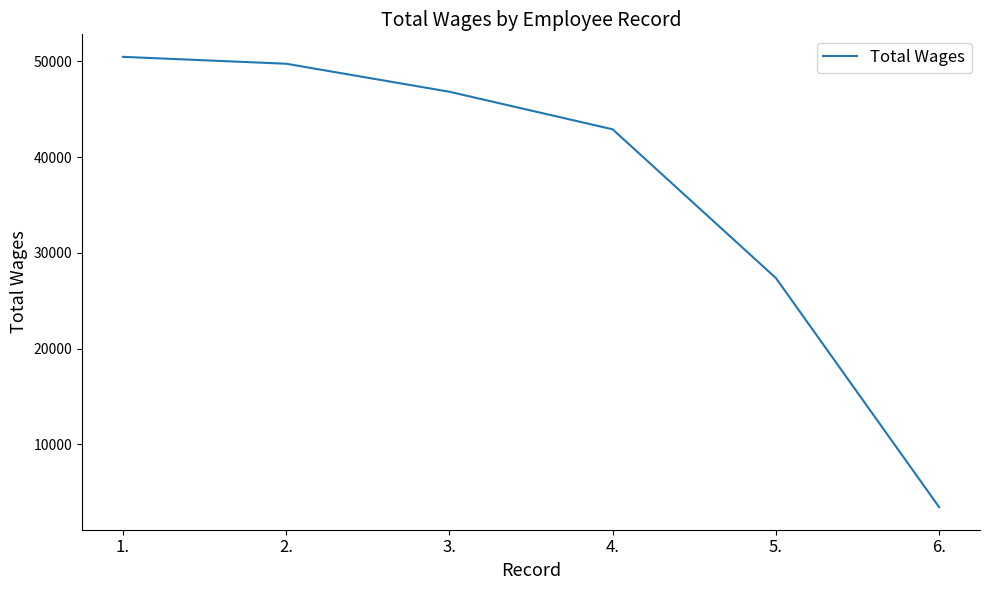

What is the maximum value shown in the chart?

50456